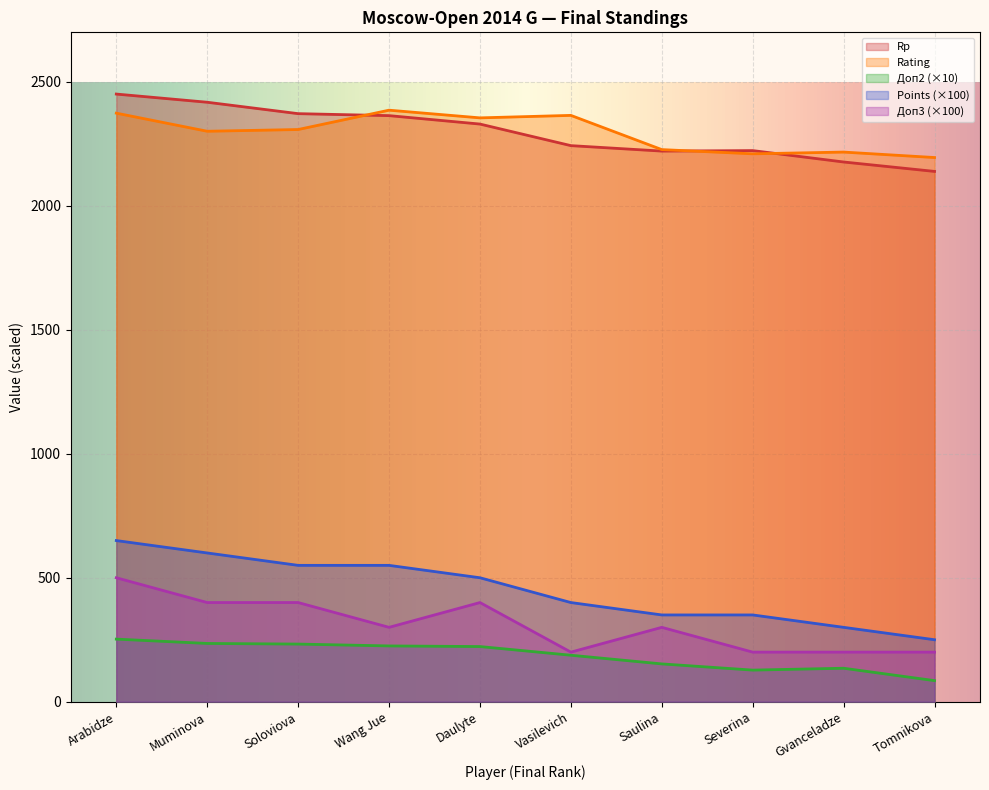

At which category does Doп3 reach its first local valley?

Wang Jue